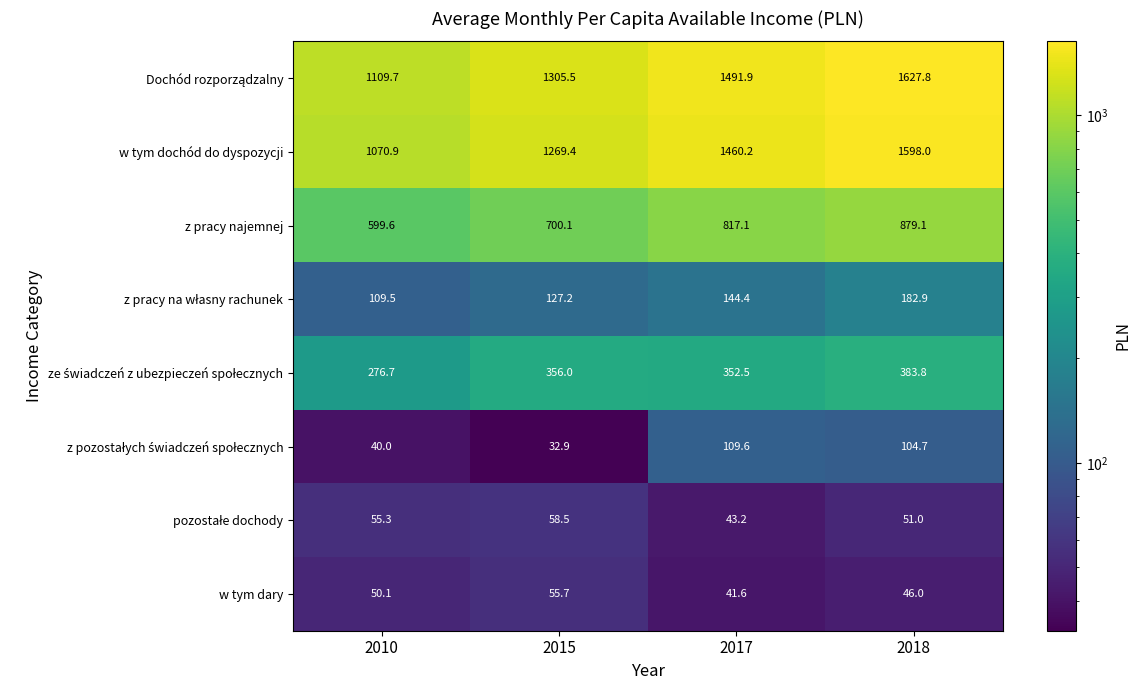

The w tym dochód do dyspozycji series shows 509.3 at 2010. True or false?

False